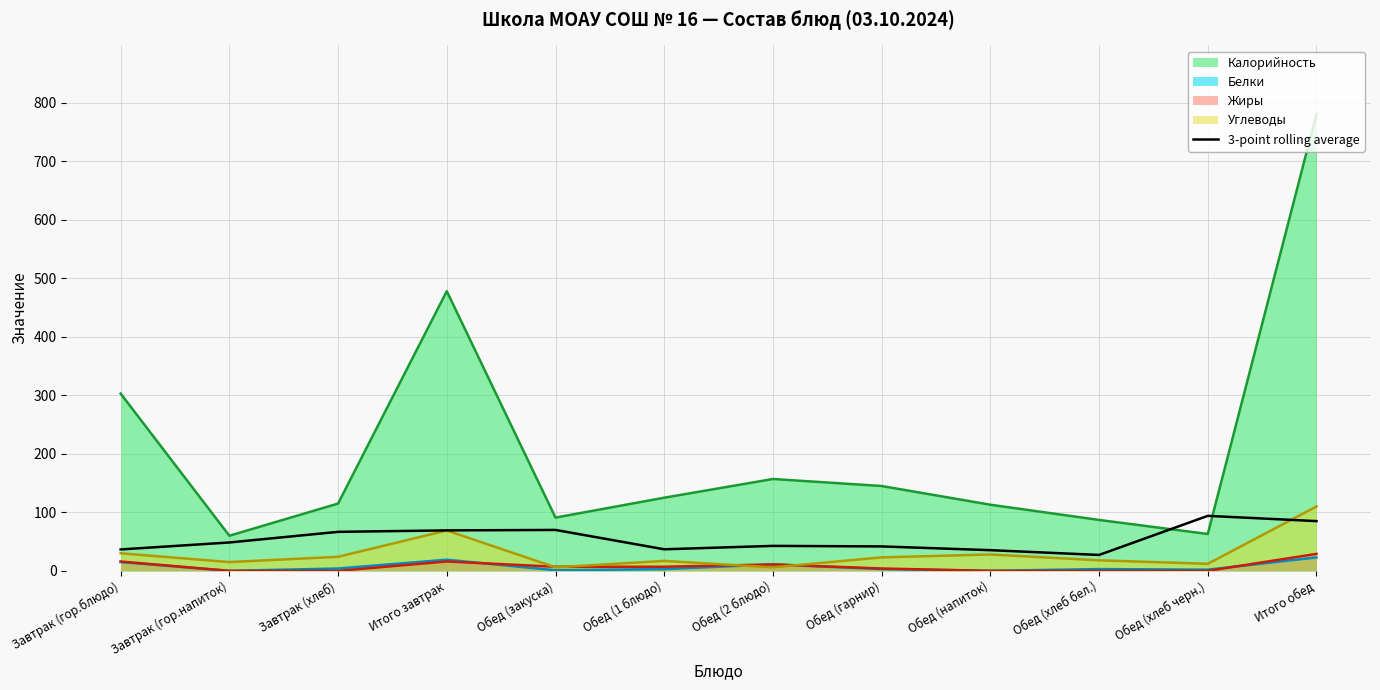

Reading left to right, extract all data points from this chart.

36.6	48.5	66.7	69.2	69.9	36.8	42.7	41.8	35.3	27.2	94.0	85.0